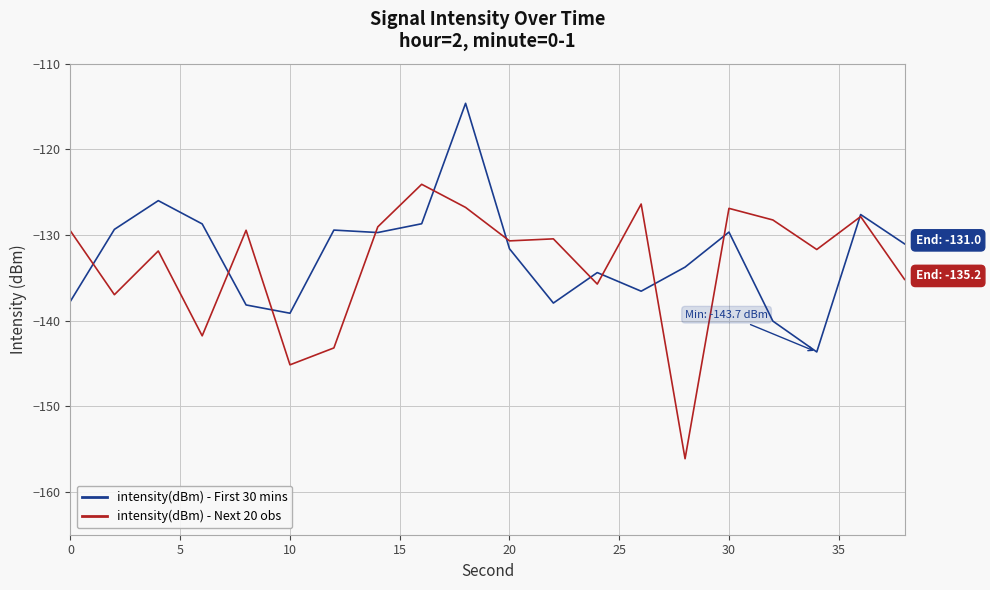

How many distinct data groups are displayed?

2